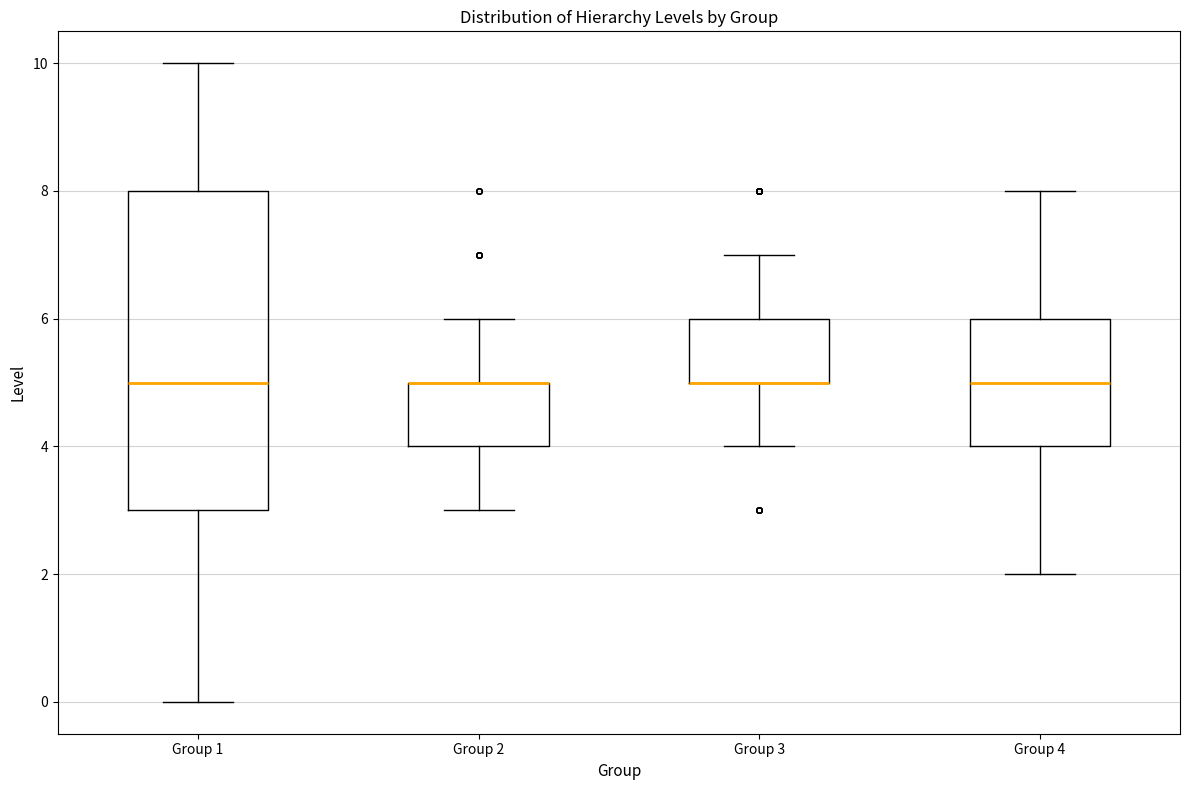

Where does the lower whisker of the box for Group 1 end on the y-axis? The values are not printed on the chart, so give them approximately, as read against the axis.

0